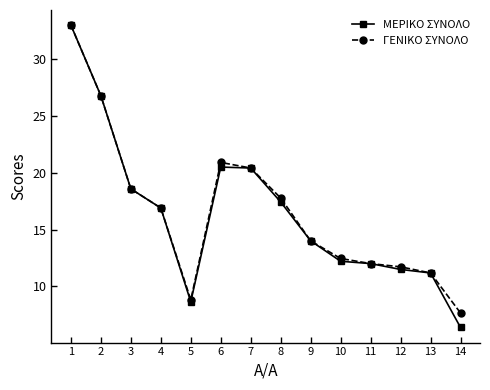

What is the total value across all series at 2?

53.6